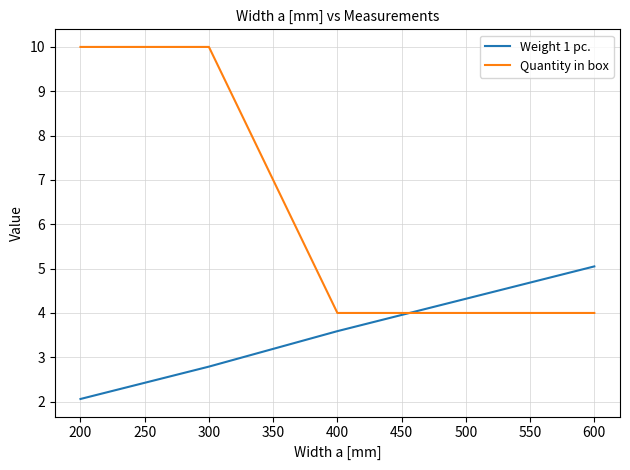

The value of Quantity in box at 600 is 4.0. True or false?

True